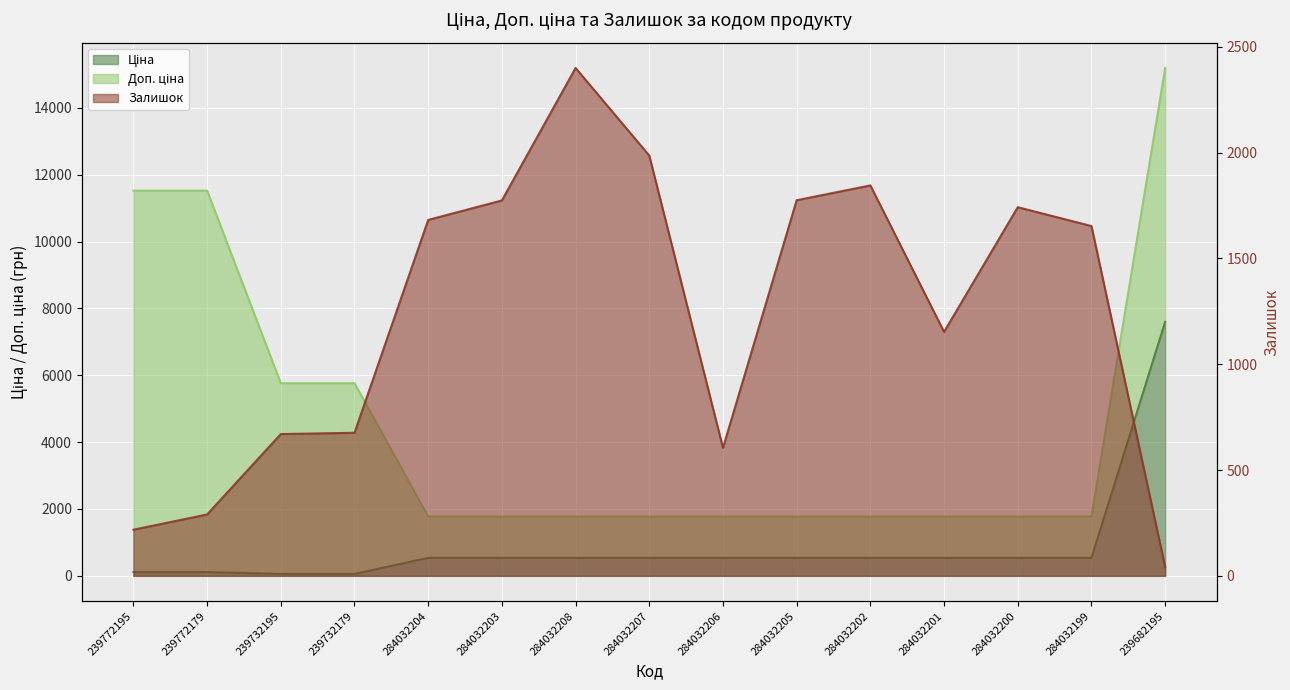

Reading left to right, transcribe all the data shown in this chart.

Ціна: 114.1	114.1	57.0	57.0	539.0	539.0	539.0	539.0	539.0	539.0	539.0	539.0	539.0	539.0	7596.5
Залишок: 218.0	290.0	670.0	676.0	1682.0	1774.0	2400.0	1986.0	605.0	1775.0	1845.0	1153.0	1742.0	1653.0	42.0